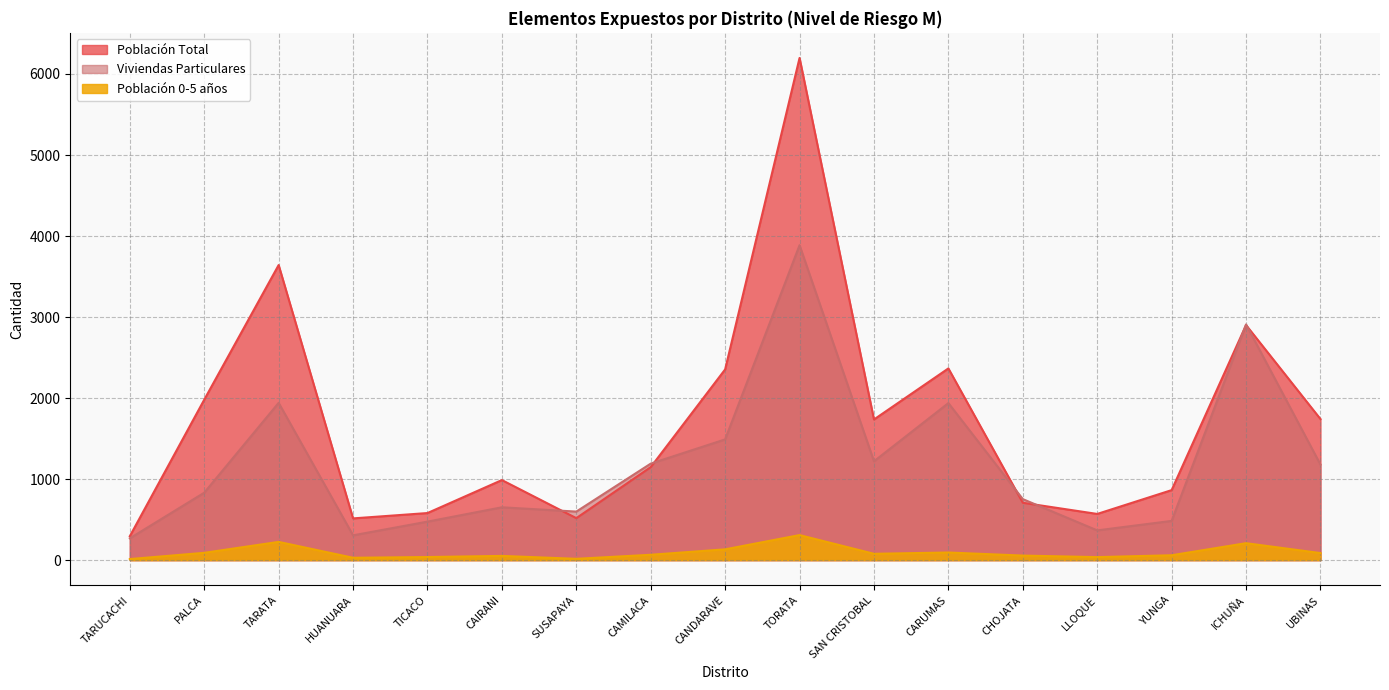

What is the spread (max minus min) of values at CARUMAS?

2272